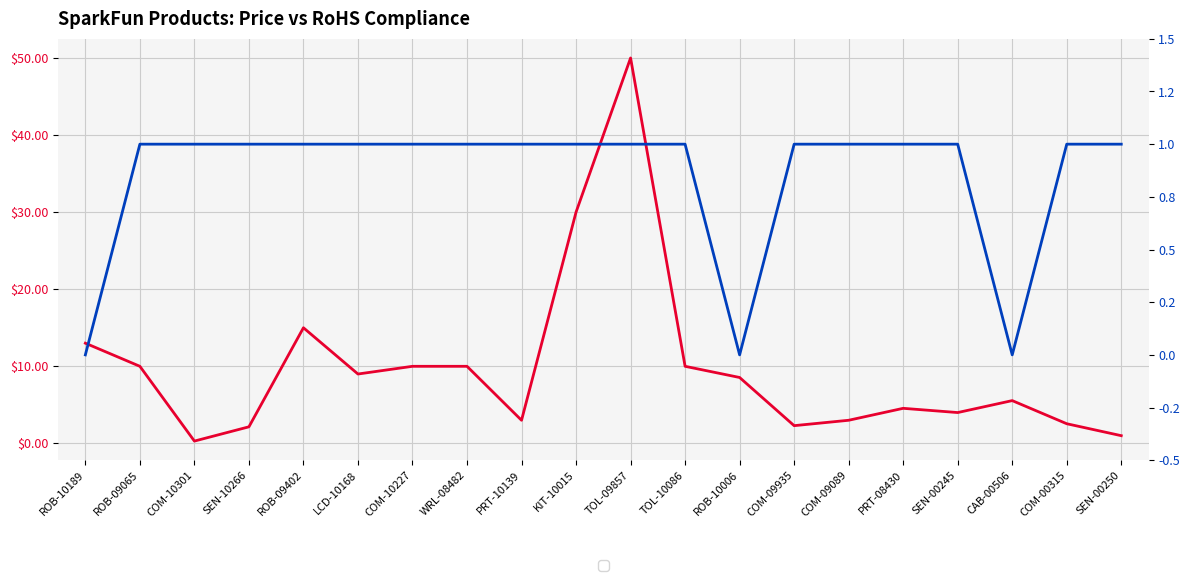

Count the RoHS Compliance values in the range 1 to 2.

17